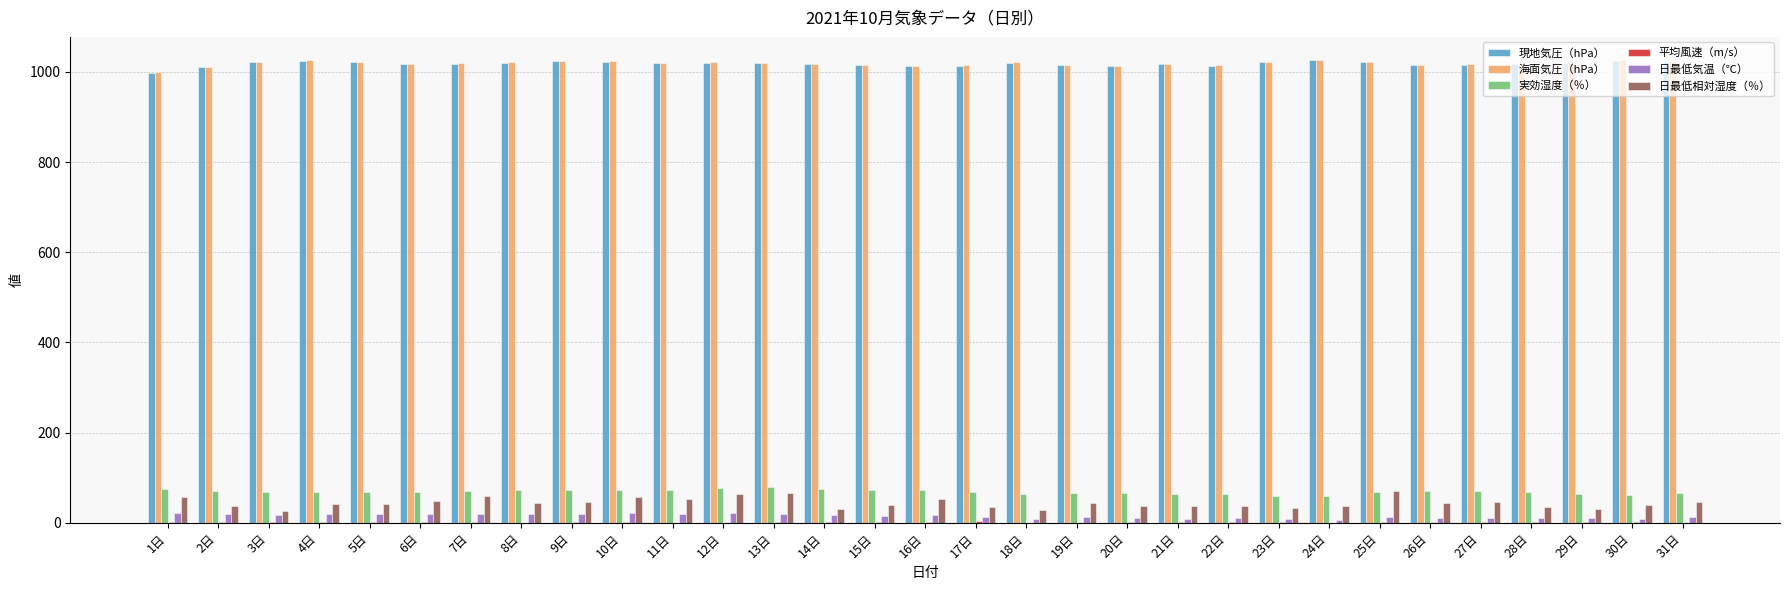

Which series has the widest spread of values?

日最低相対湿度（％）